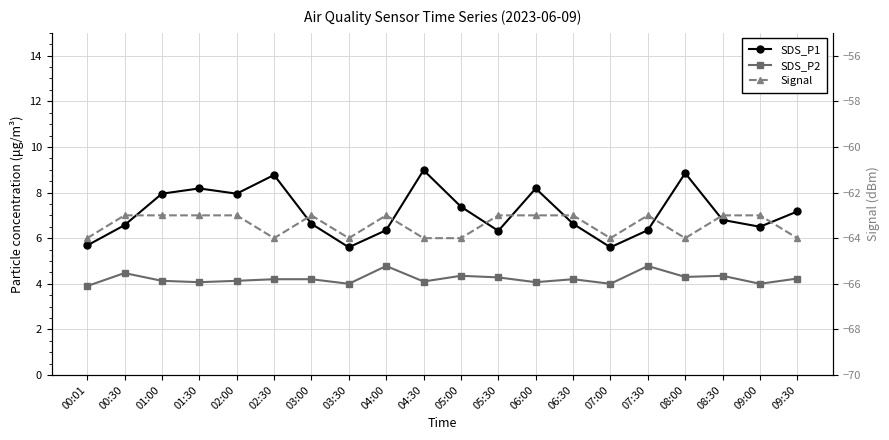

What is the label of the 7th point from the left?

03:00